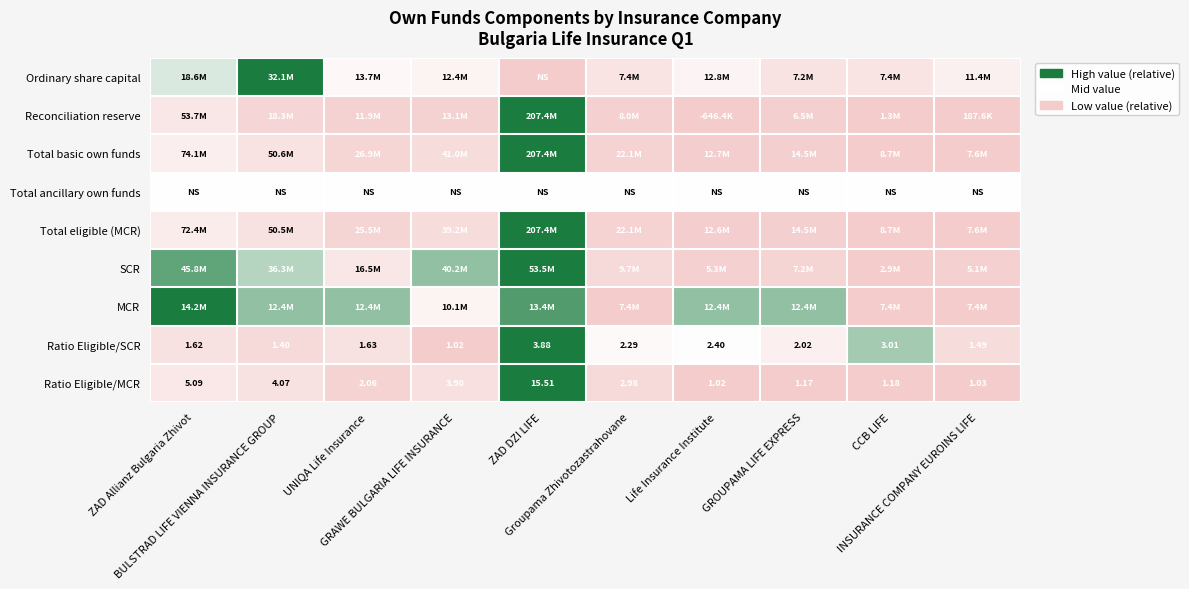

At which category is the sum across all series the highest?

ZAD DZI LIFE